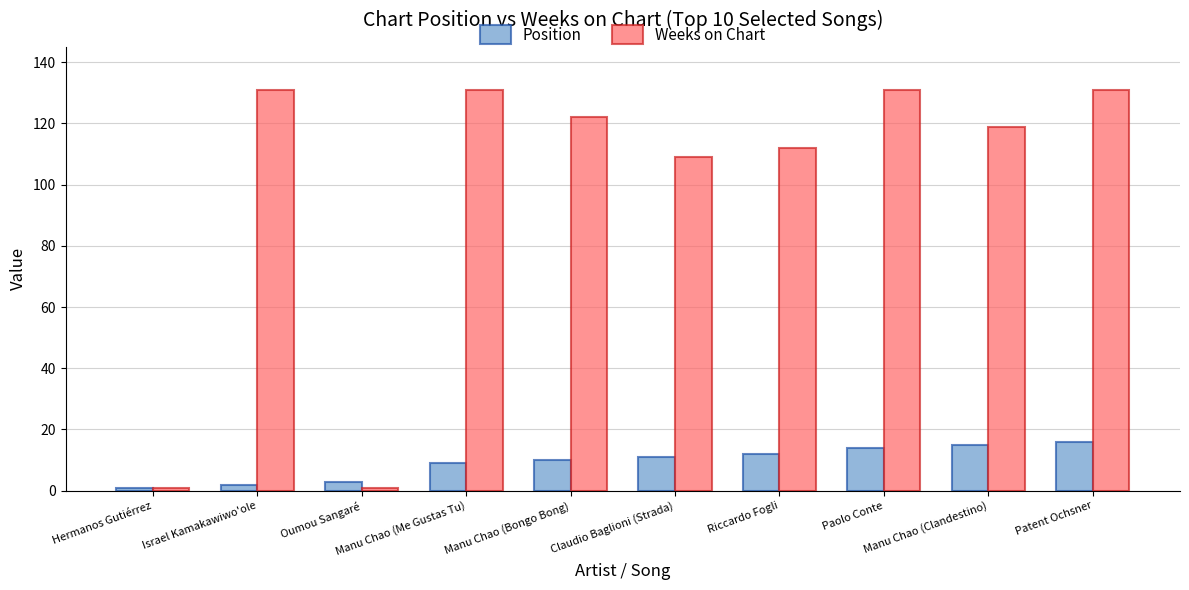

Reading left to right, what are all the values shown in this chart?

Position: 1	2	3	9	10	11	12	14	15	16
Weeks on Chart: 1	131	1	131	122	109	112	131	119	131